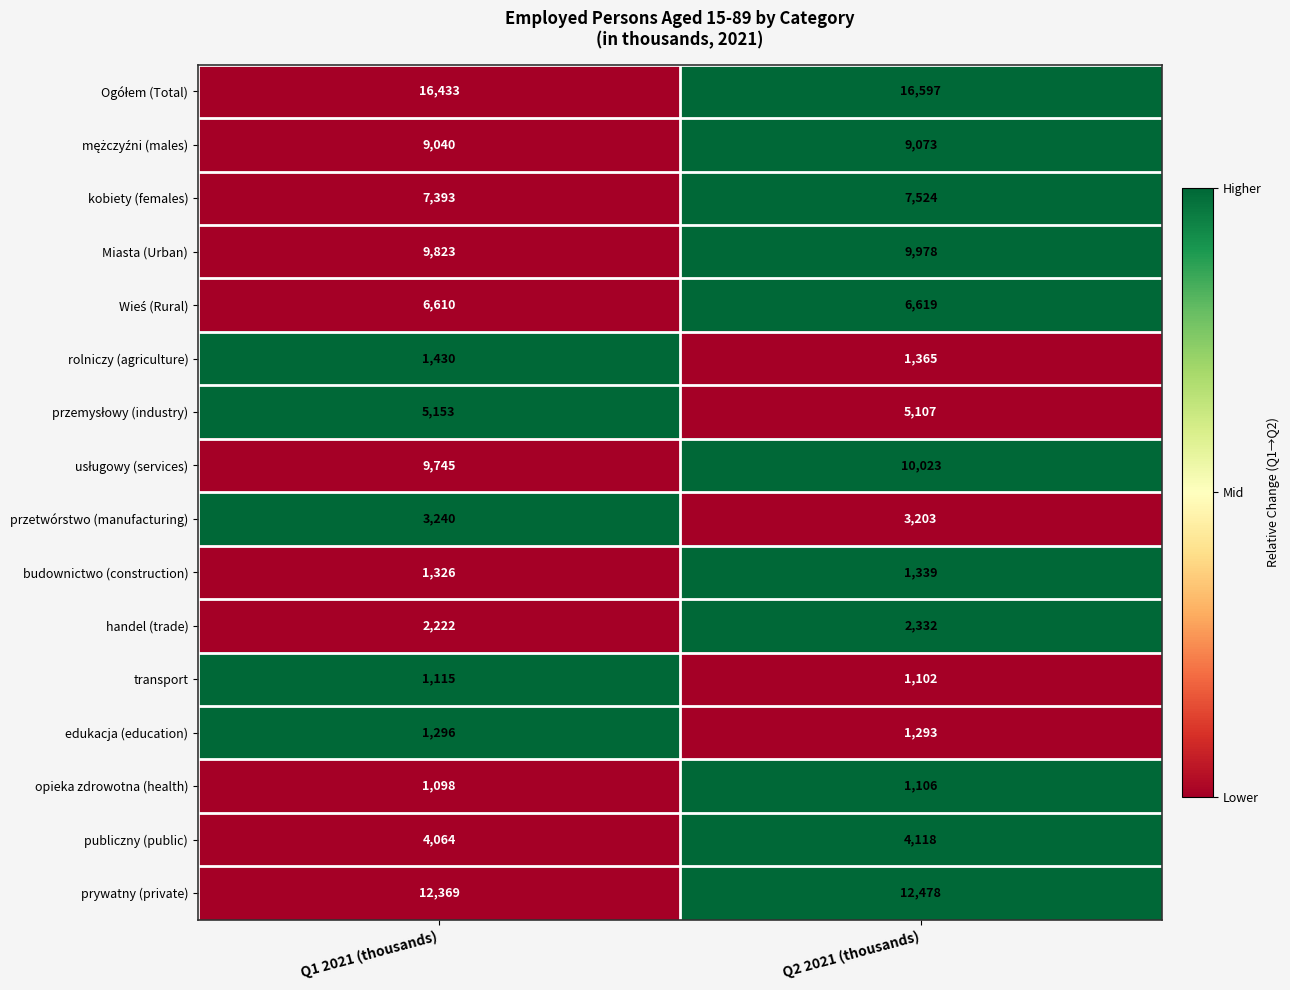

What is the difference between the highest and lowest values at Q1 2021 (thousands)?

15335